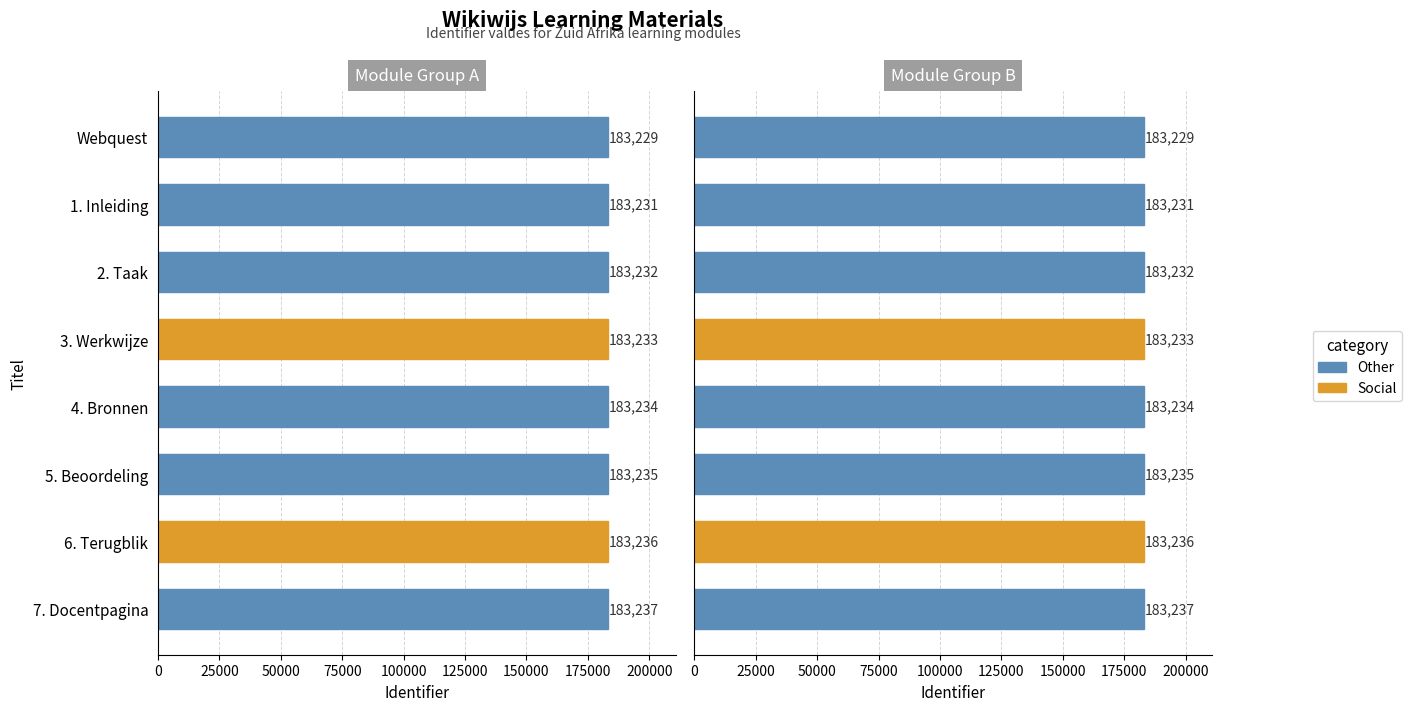

Is it true that the value at 5. Beoordeling is 88341?

False